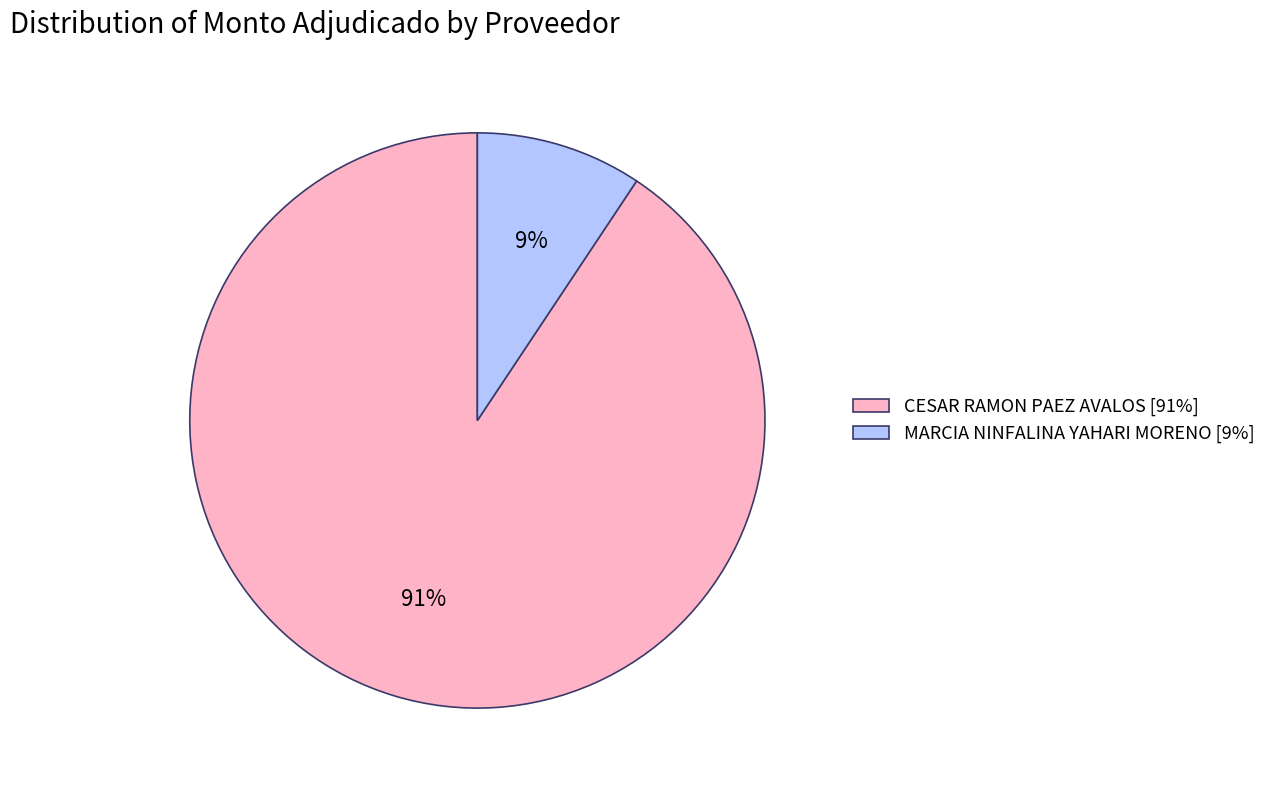

The CESAR RAMON PAEZ AVALOS slice represents 84% of the pie. True or false?

False